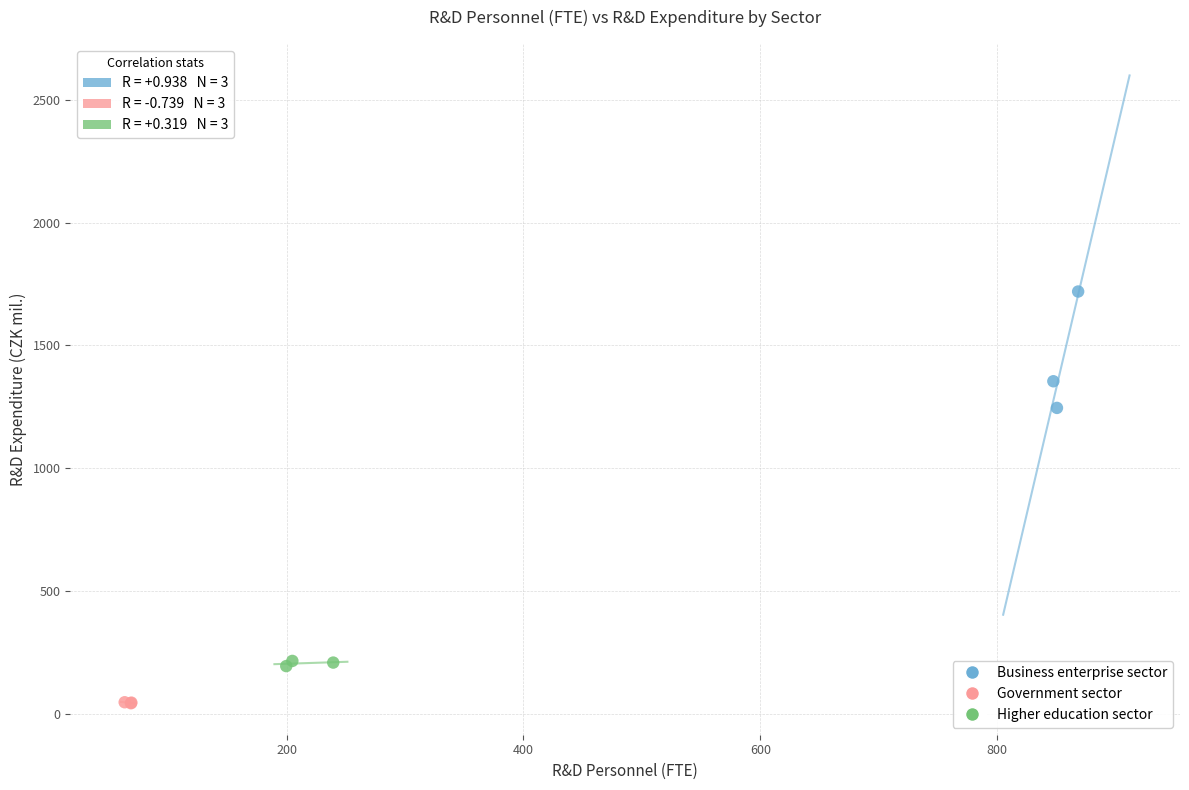

Which series reaches the maximum Y coordinate?

Business enterprise sector